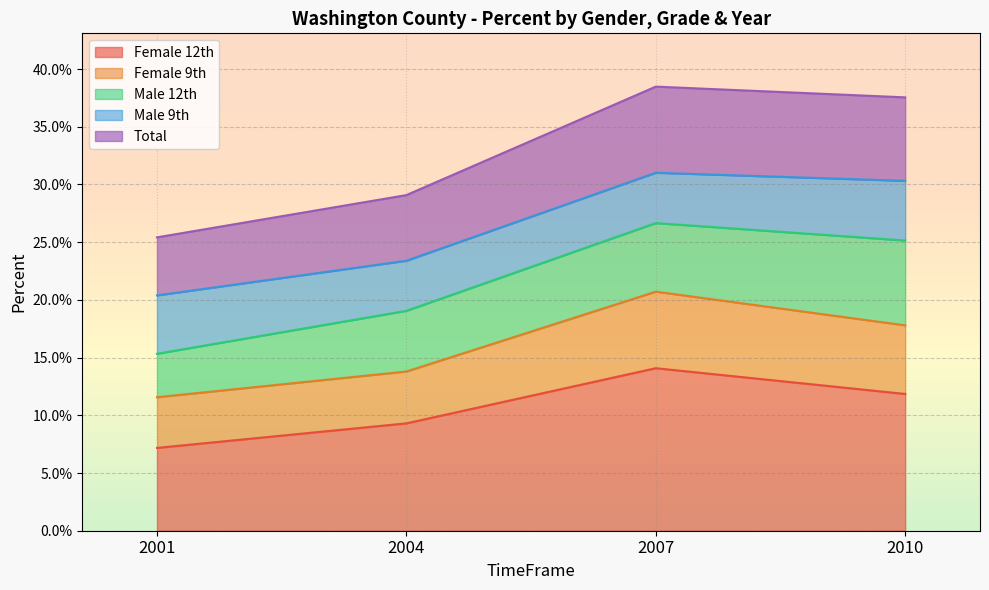

True or false: Female 12th and Total intersect in this chart.

False